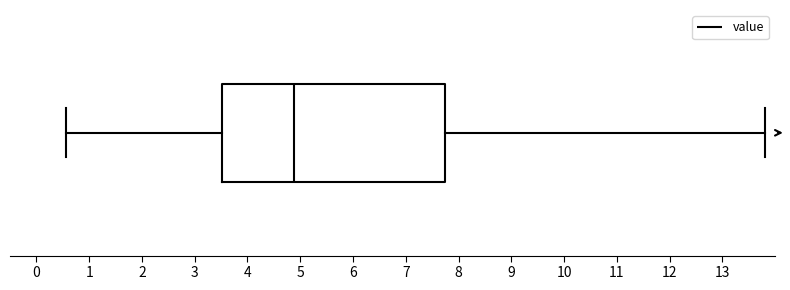

Where does the left whisker of the box end on the x-axis? The values are not printed on the chart, so give them approximately, as read against the axis.

0.6